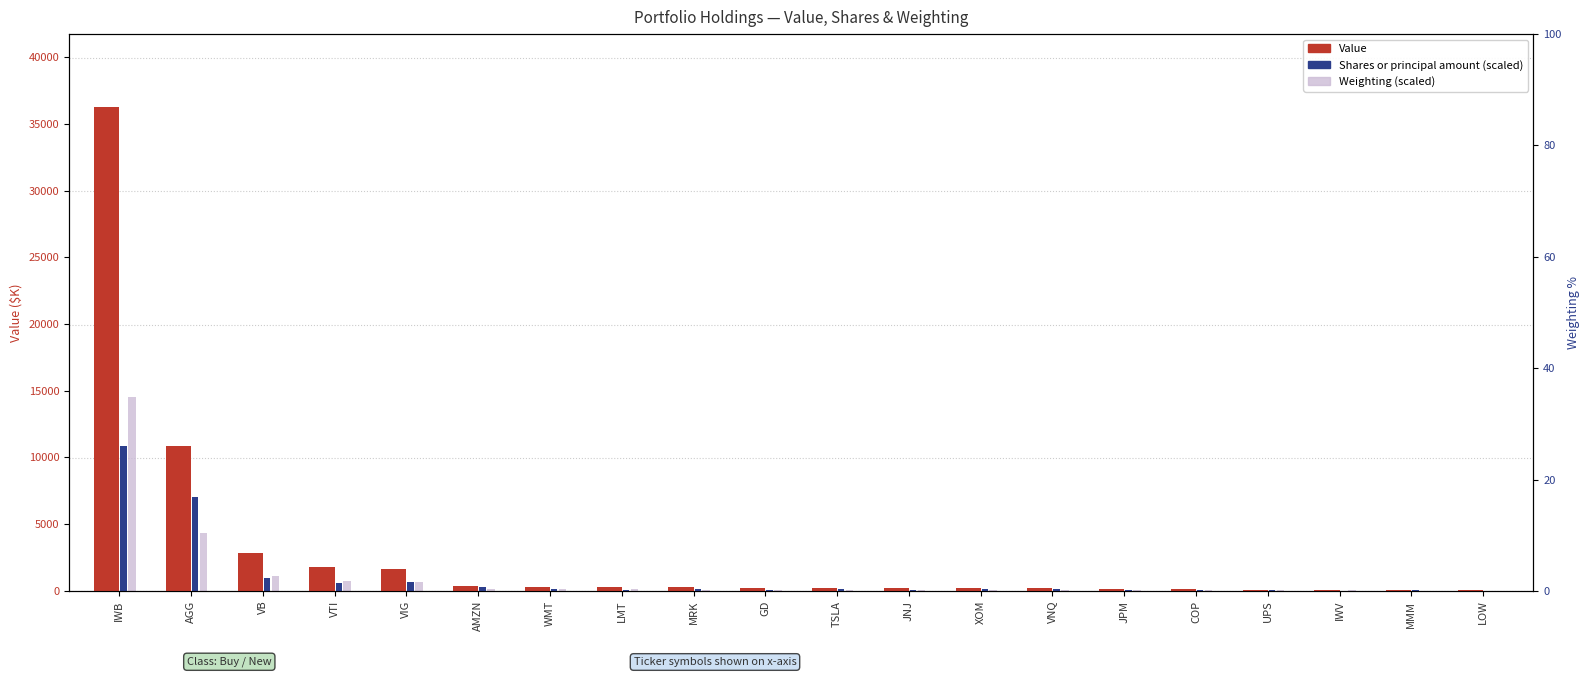

At which label does Value first exceed 245?

IWB